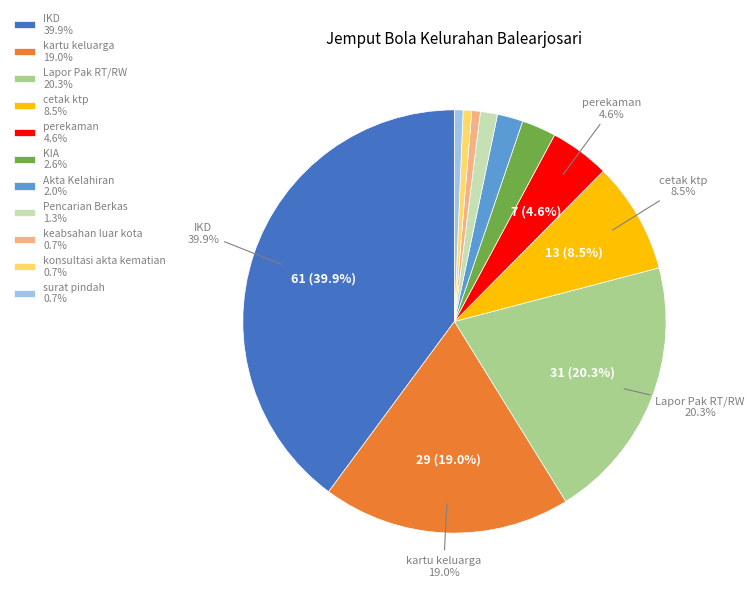

Is there any slice that represents more than half of the pie?

No